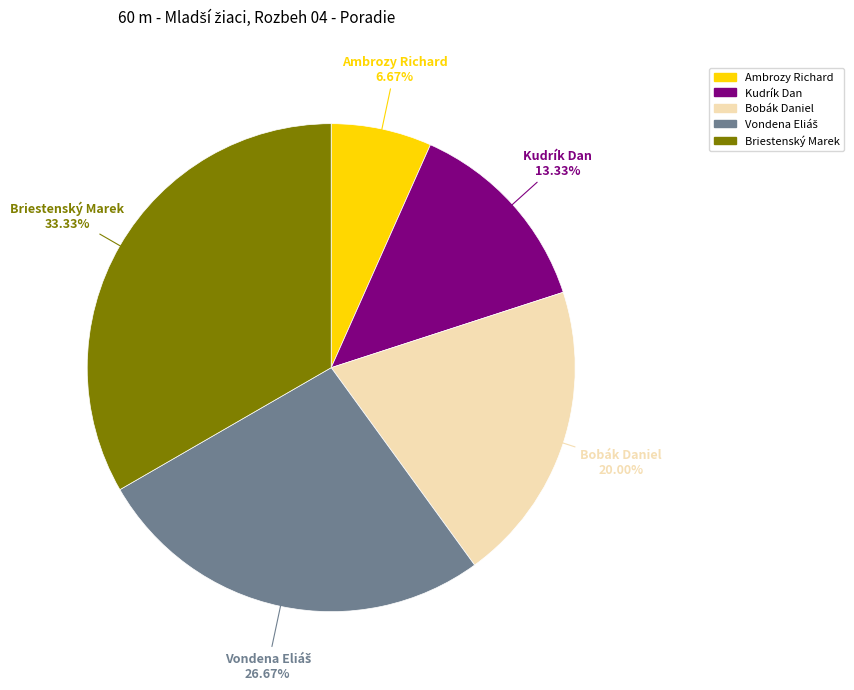

Which category has the biggest portion of the pie?

Briestenský Marek